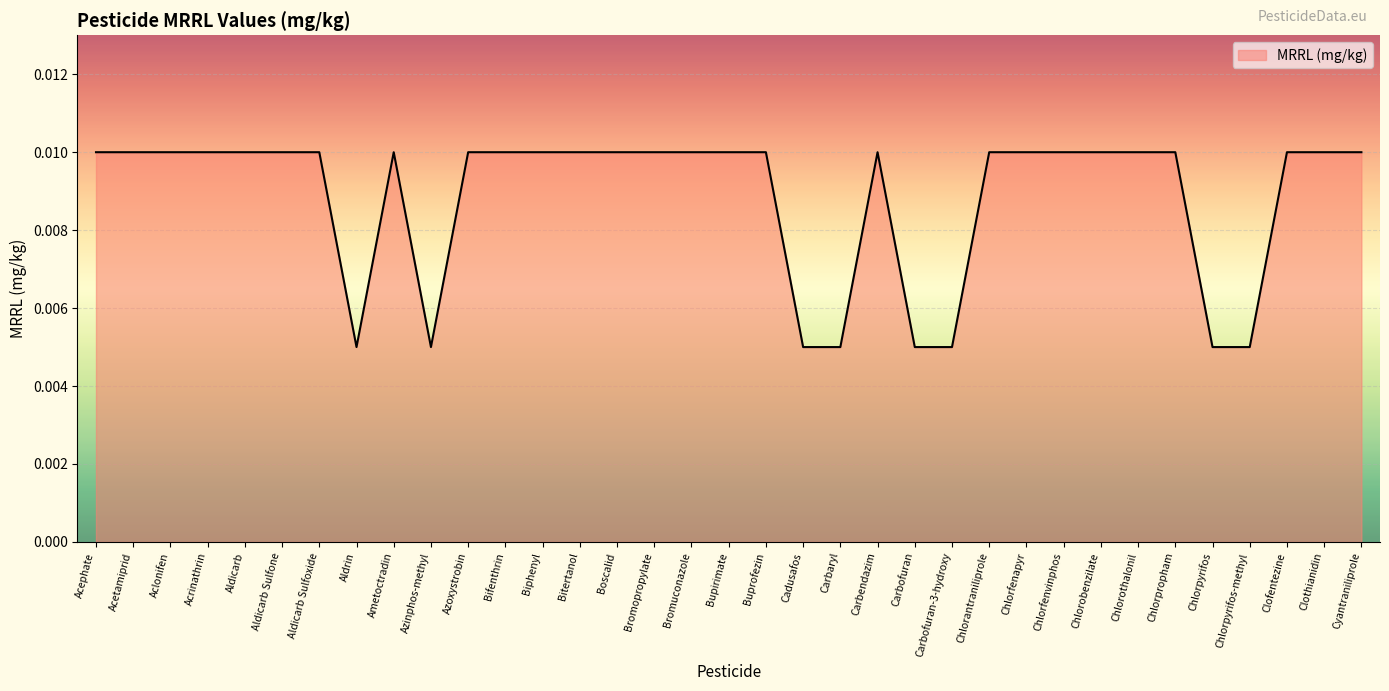

How many values are between 0 and 1?

35